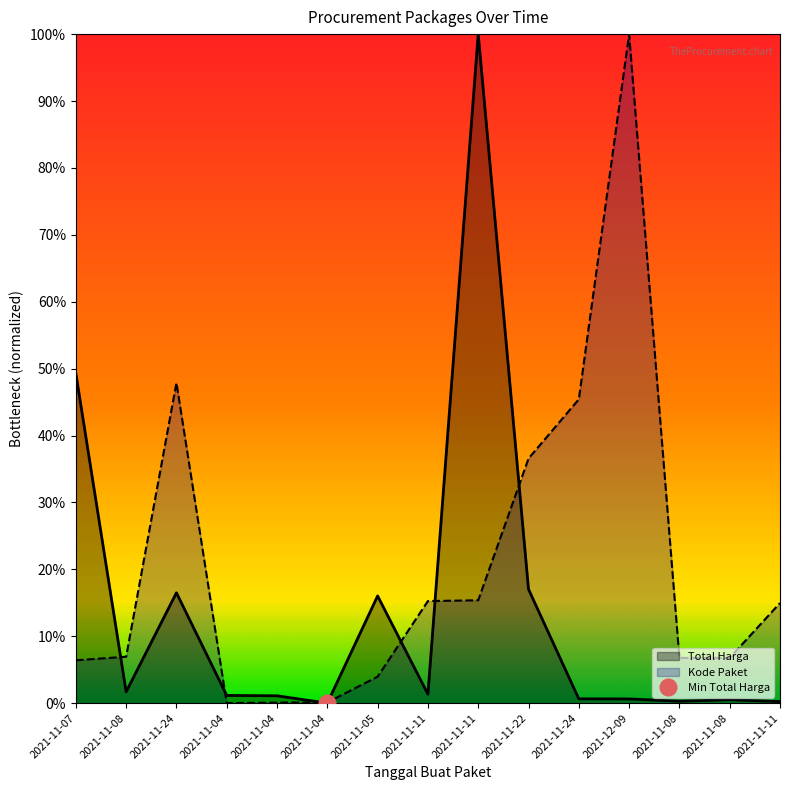

What is the sum of all Kode Paket values?

3.1